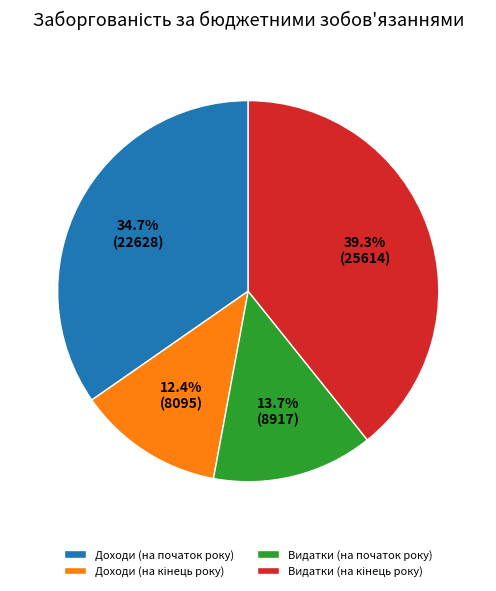

What percentage is NOT represented by Видатки (на початок року)?

86.3%